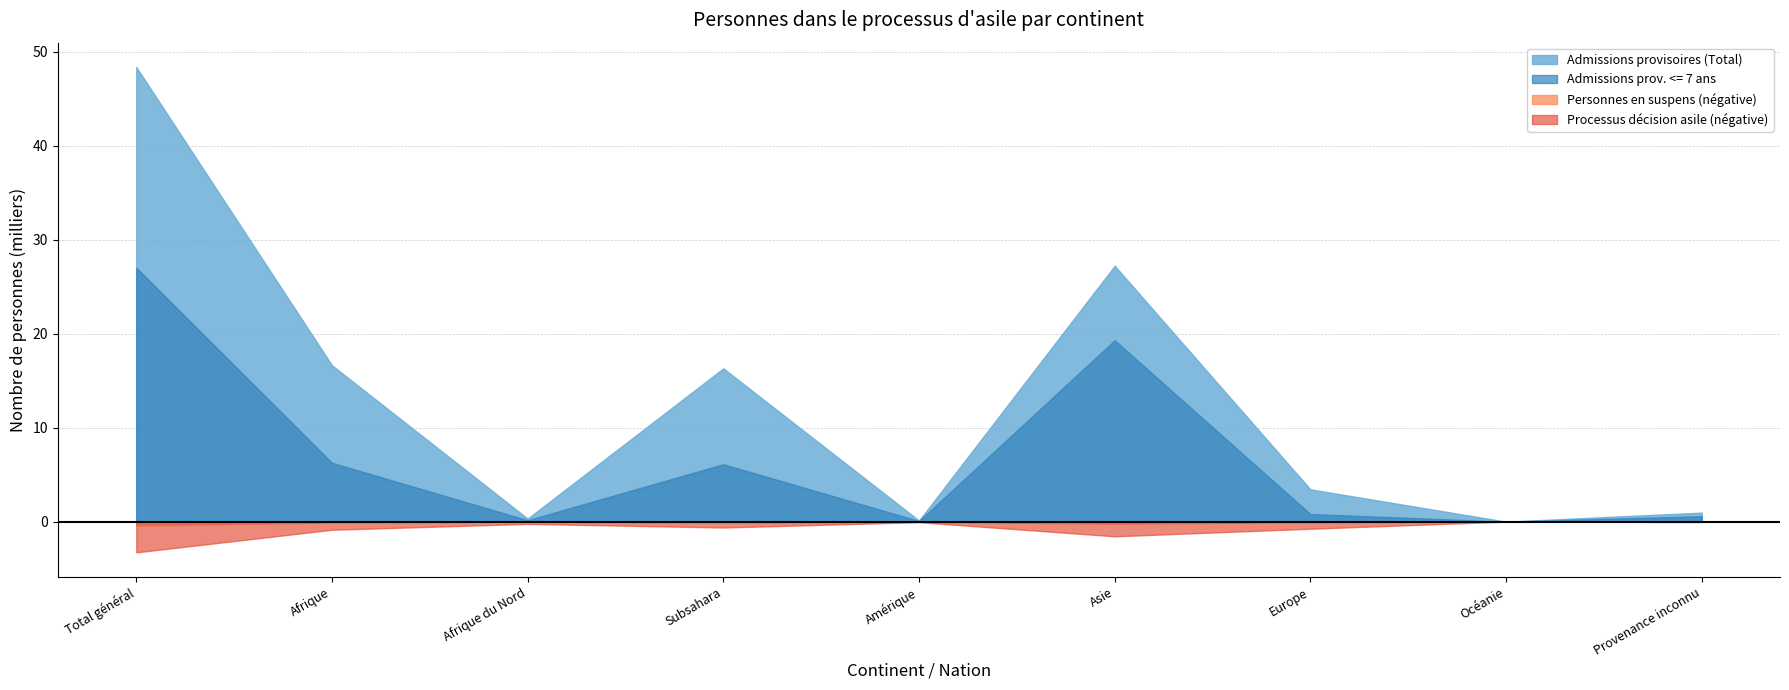

The Personnes dans le processus (Total) series shows 491 at Afrique. True or false?

False